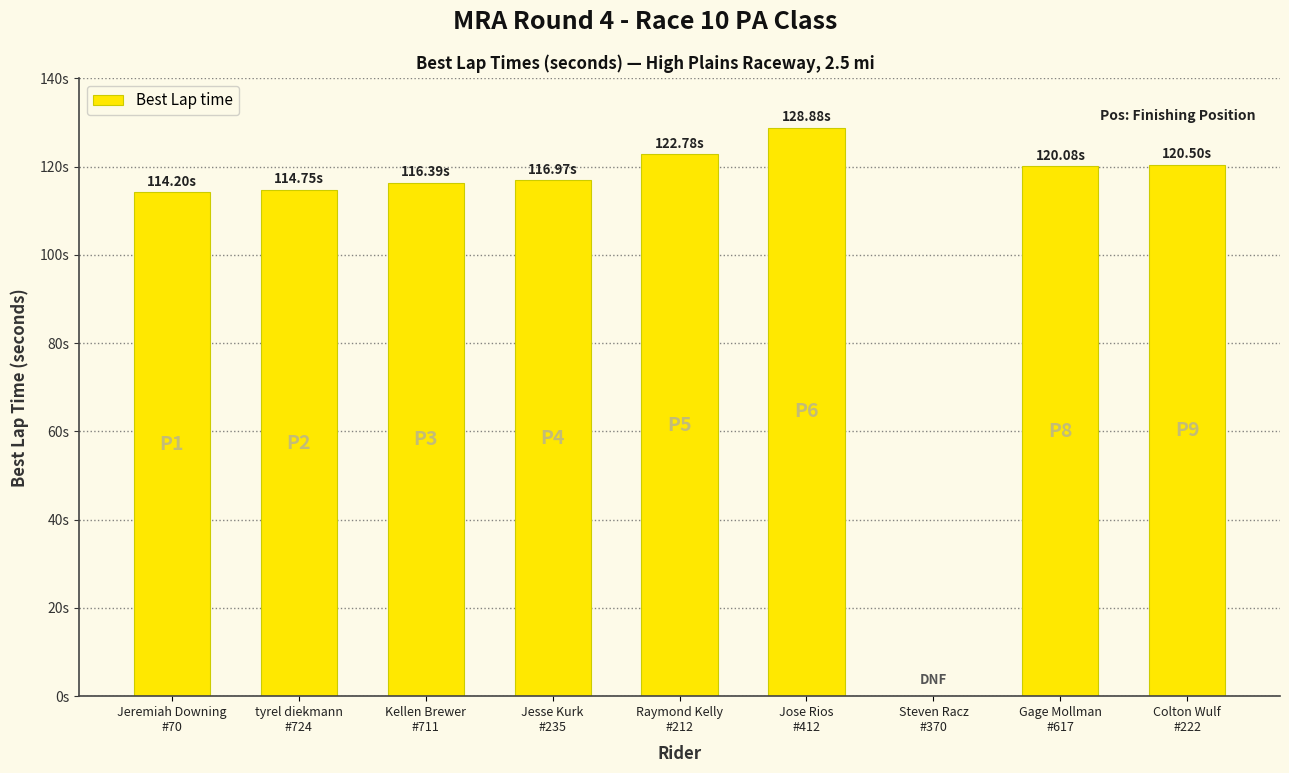

Reading left to right, extract all data points from this chart.

Jeremiah Downing
#70=114.2	tyrel diekmann
#724=114.8	Kellen Brewer
#711=116.4	Jesse Kurk
#235=117.0	Raymond Kelly
#212=122.8	Jose Rios
#412=128.9	Steven Racz
#370=0.0	Gage Mollman
#617=120.1	Colton Wulf
#222=120.5